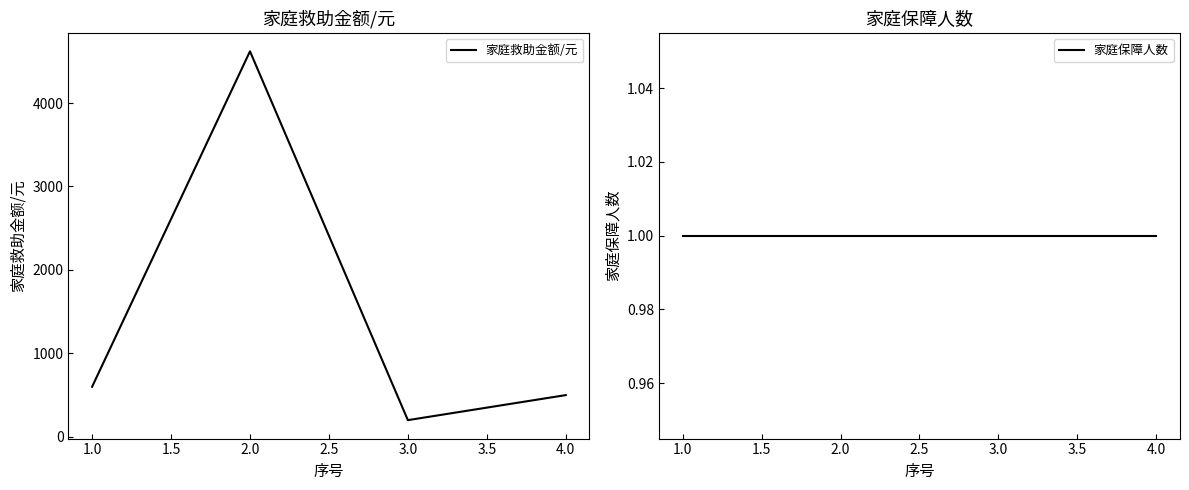

The value of 家庭救助金额/元 at 4.0 is 500. True or false?

True